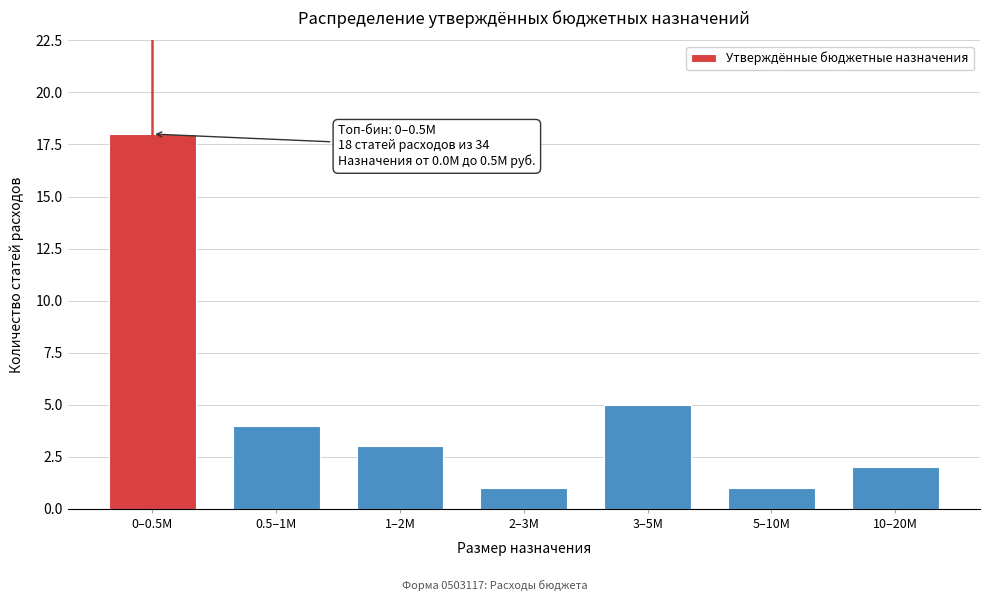

Reading right to left, list all the values displayed in this chart.

10–20M=2	5–10M=1	3–5M=5	2–3M=1	1–2M=3	0.5–1M=4	0–0.5M=18